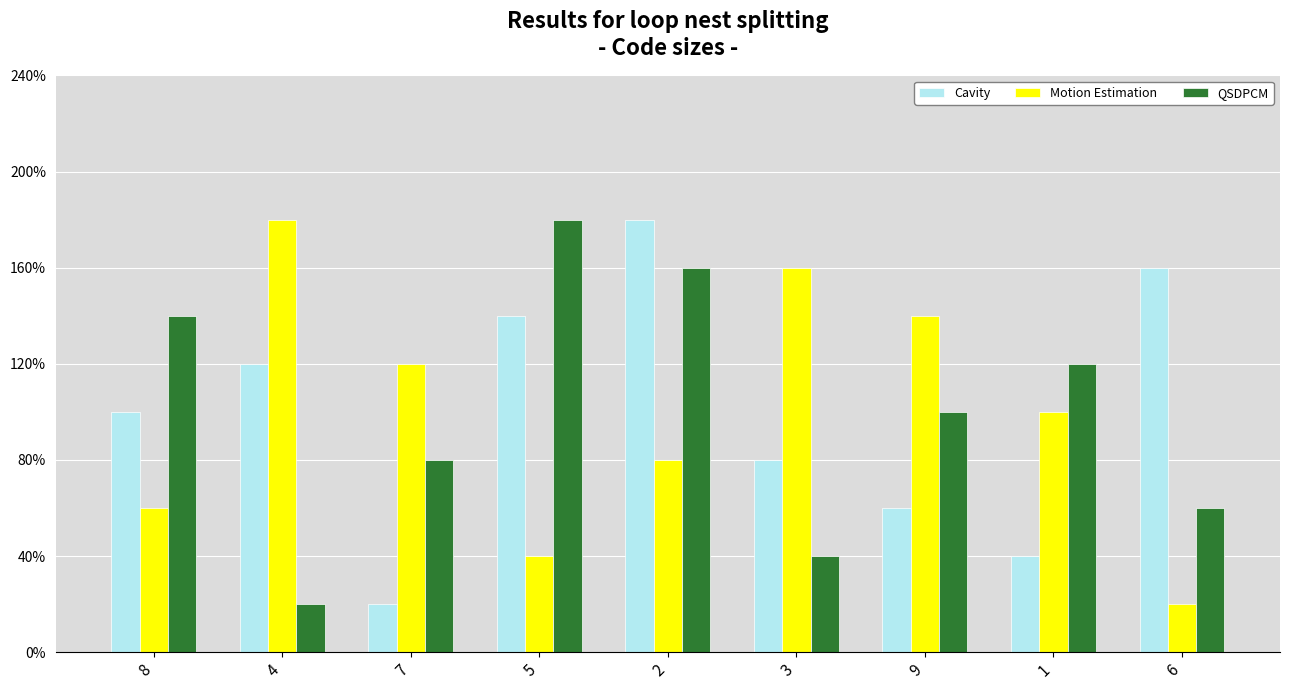

At how many categories does at least one series exceed 5?

9